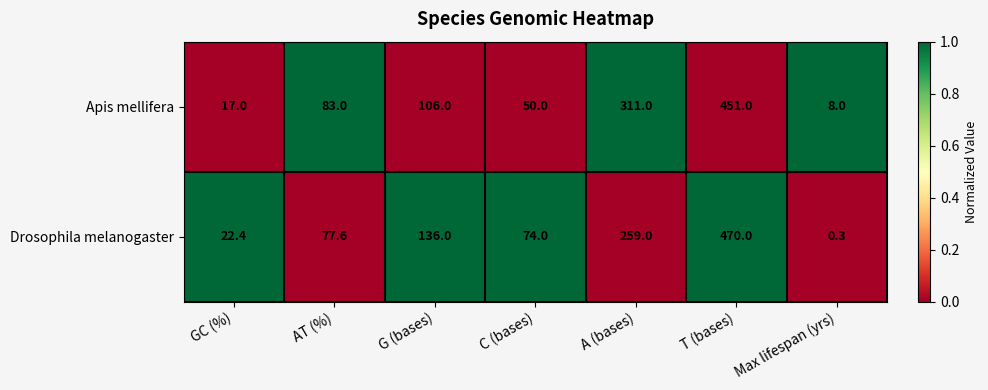

Reading left to right, what are all the values shown in this chart?

Apis mellifera: GC (%)=17.0	AT (%)=83.0	G (bases)=106.0	C (bases)=50.0	A (bases)=311.0	T (bases)=451.0	Max lifespan (yrs)=8.0
Drosophila melanogaster: GC (%)=22.4	AT (%)=77.6	G (bases)=136.0	C (bases)=74.0	A (bases)=259.0	T (bases)=470.0	Max lifespan (yrs)=0.3